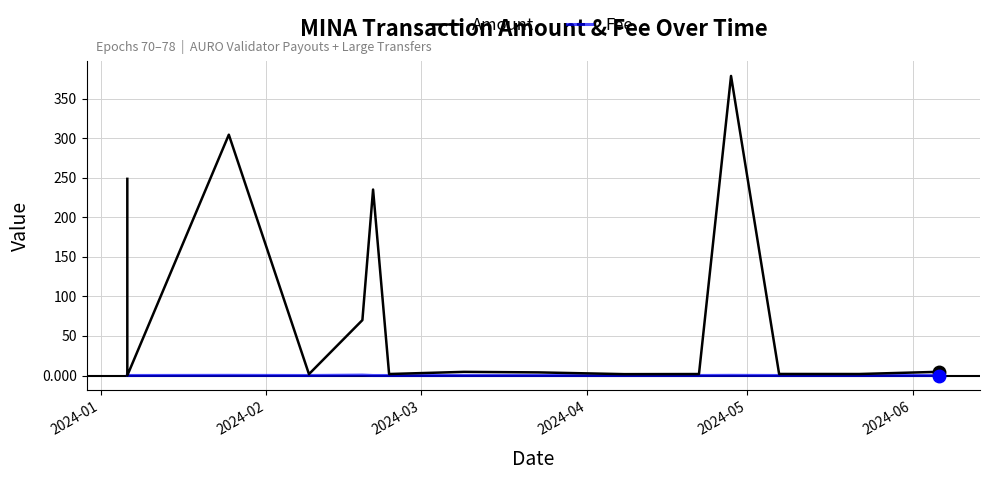

Which series has the widest spread of values?

Amount